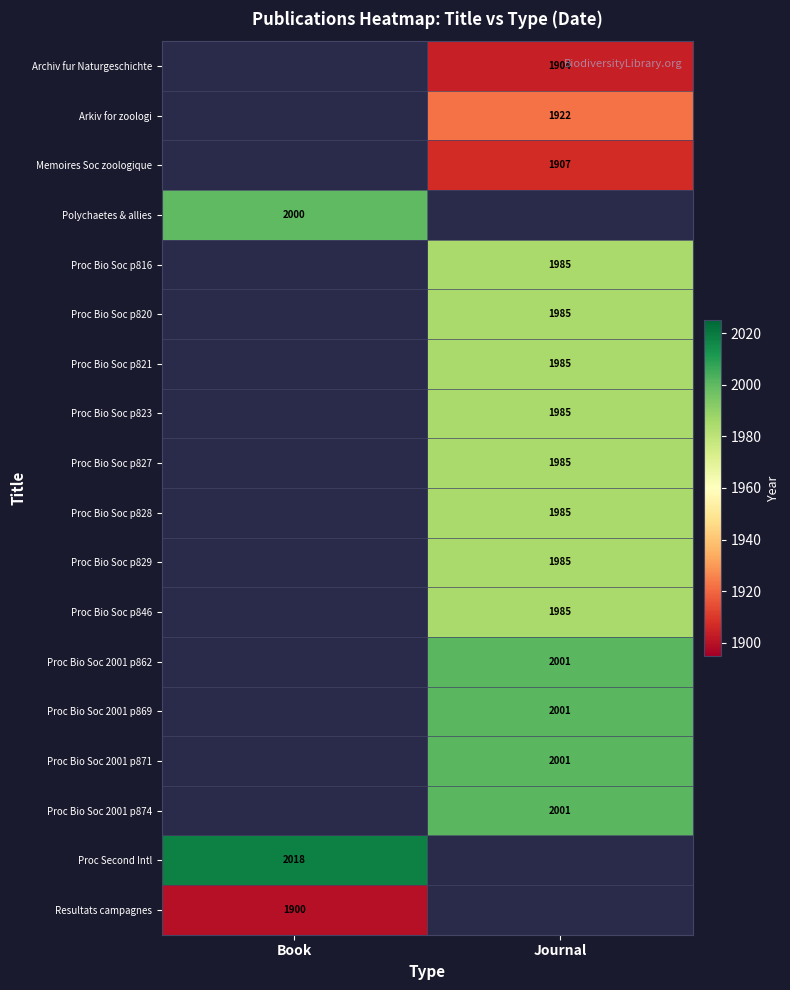

The Proc Second Intl series shows 1059 at Book. True or false?

False